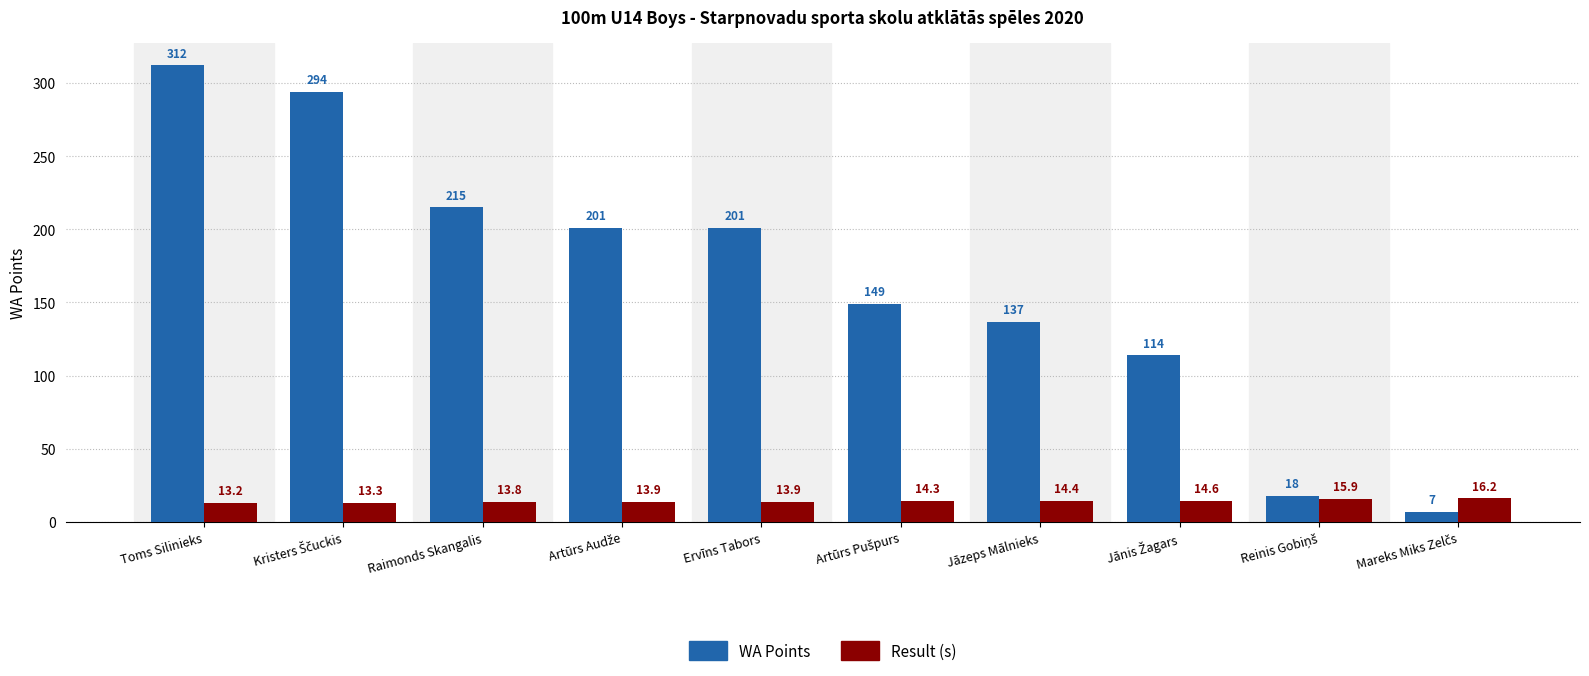

Rank the series by their maximum value, from lowest to highest.

Result (s), WA Points